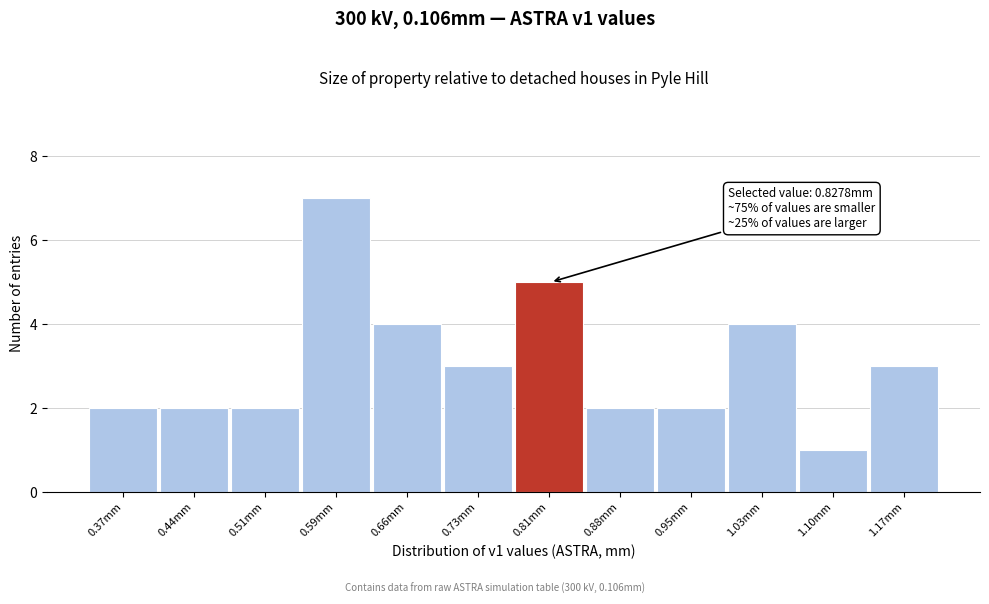

Over which range of the x-axis is the bar tallest?

0.55 to 0.63